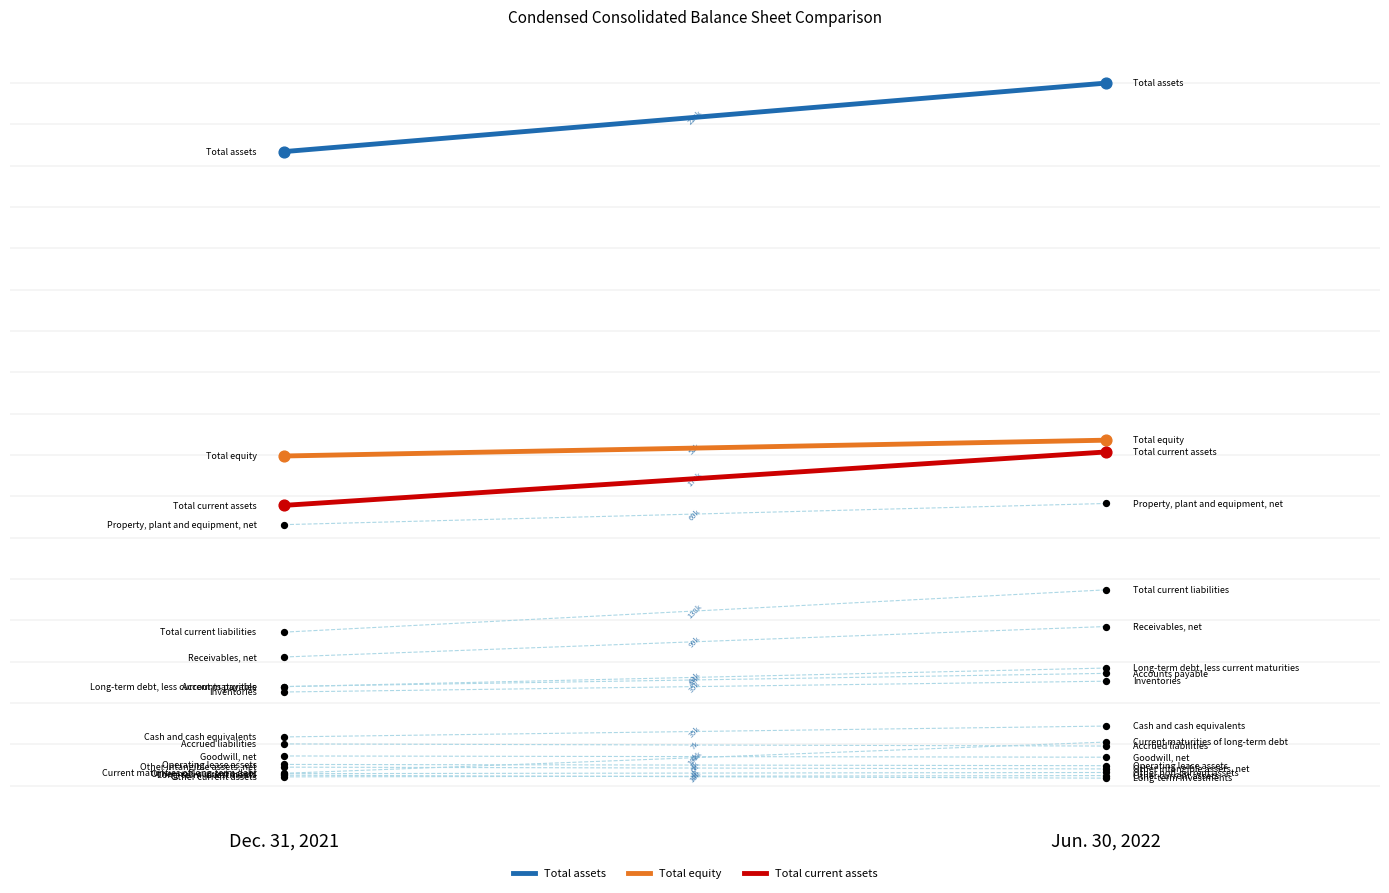

What are all the series names shown in the legend?

Total assets, Total equity, Total current assets